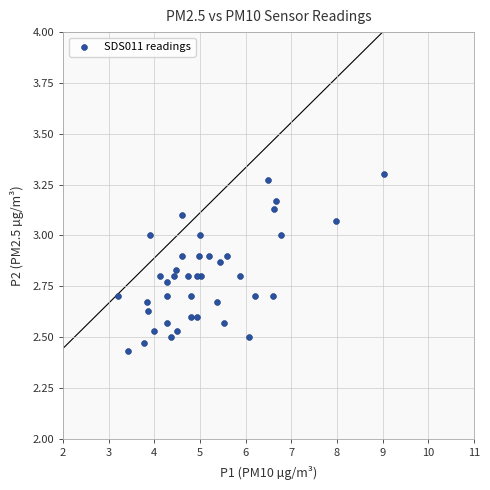

What is the range of Y values (max minus min)?

0.9